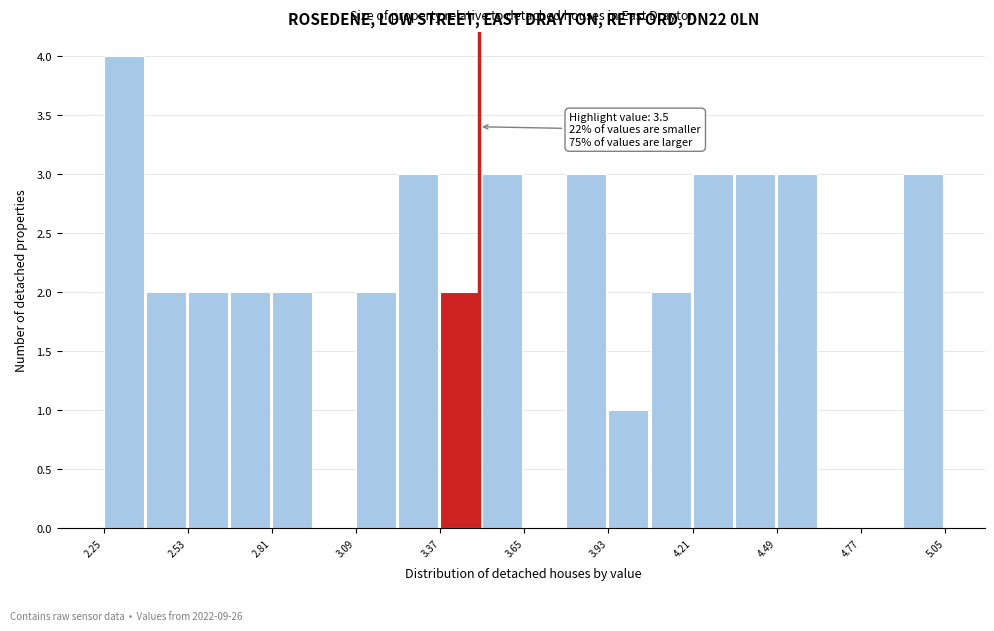

Read against the x-axis, roughly where is the centre of the tallest bar?

2.30